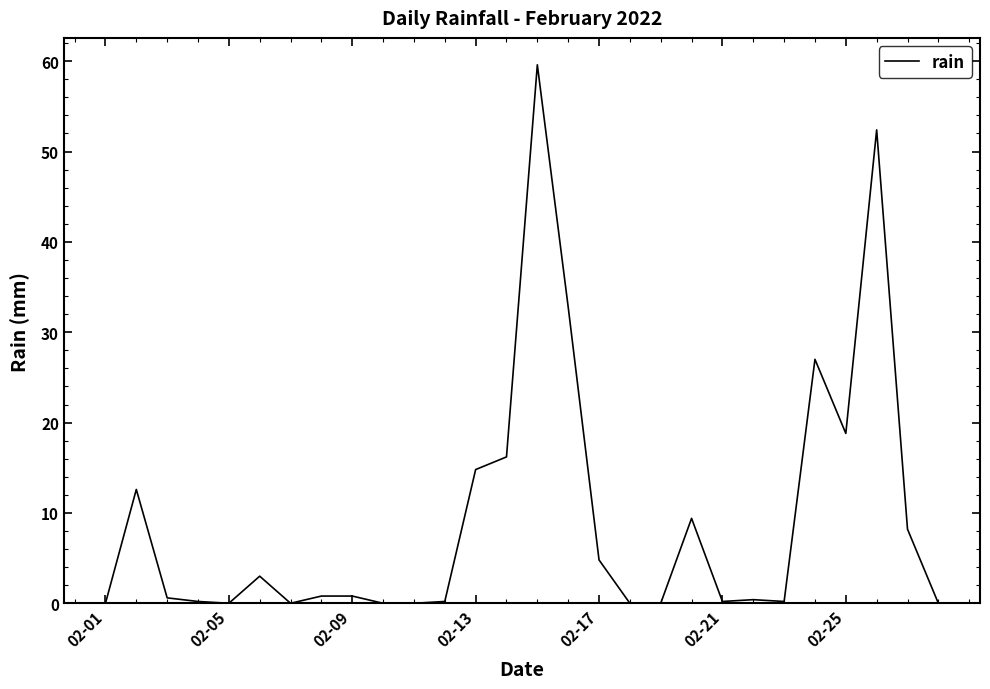

What is the difference between the maximum and minimum values?

59.6